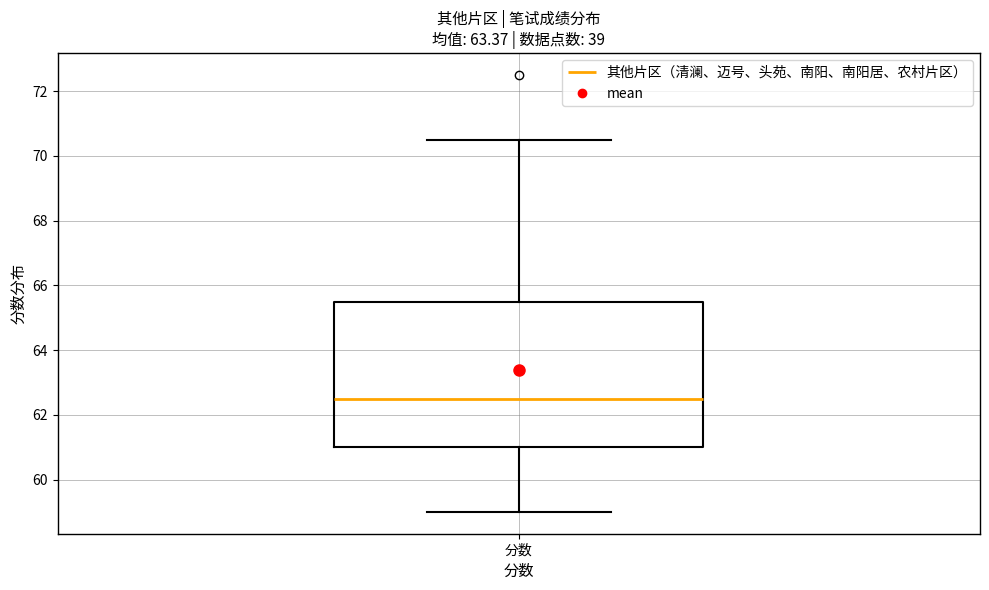

Where is the lower edge of the box for 分数 on the y-axis? The values are not printed on the chart, so give them approximately, as read against the axis.

61.0